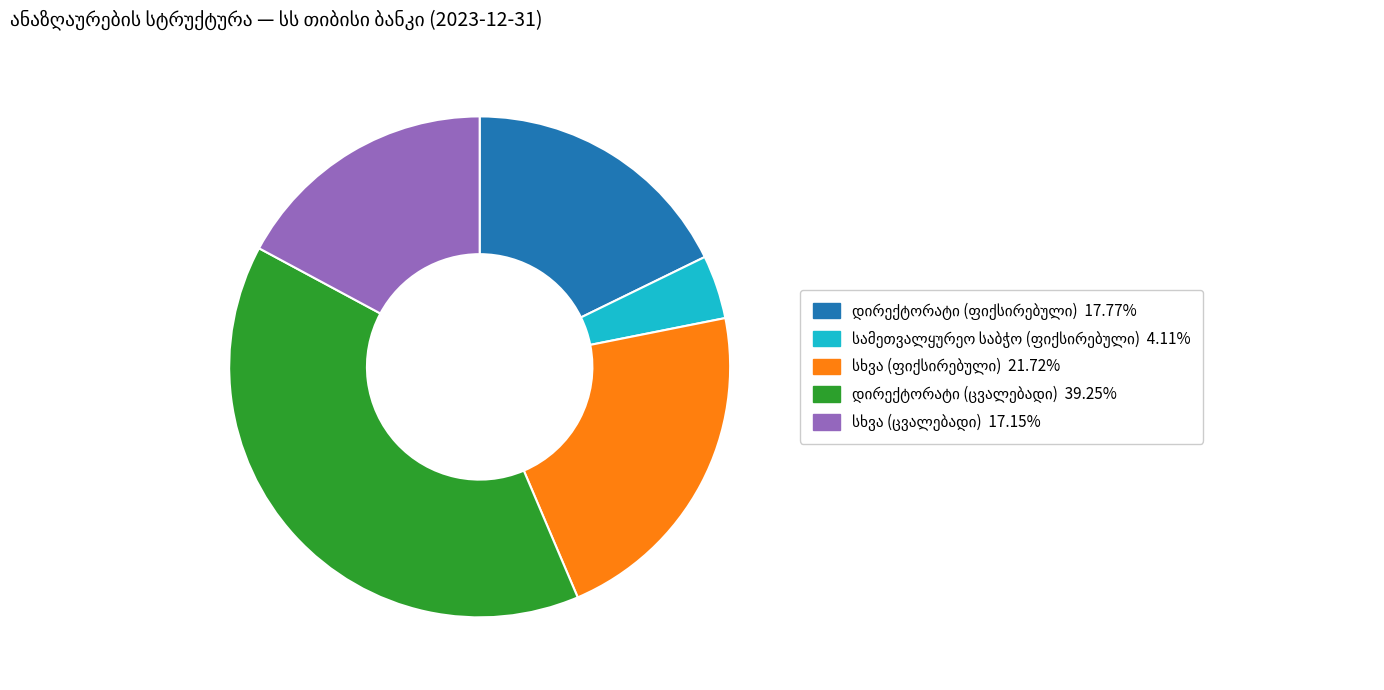

Is there any slice that represents more than half of the pie?

No